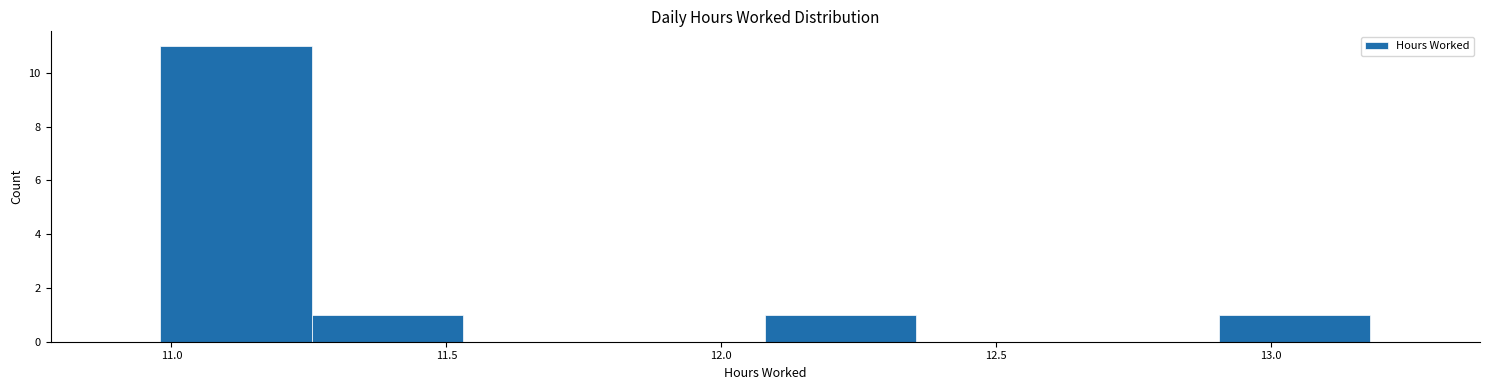

Reading left to right, list every bar in this chart as the range it spans on the x-axis followed by its height. Neither the bar edges nor the heights are printed on the chart, so give them approximately, as read against the axes.

10.980 to 11.255: 11
11.255 to 11.530: 1
11.530 to 11.805: 0
11.805 to 12.080: 0
12.080 to 12.355: 1
12.355 to 12.630: 0
12.630 to 12.905: 0
12.905 to 13.180: 1